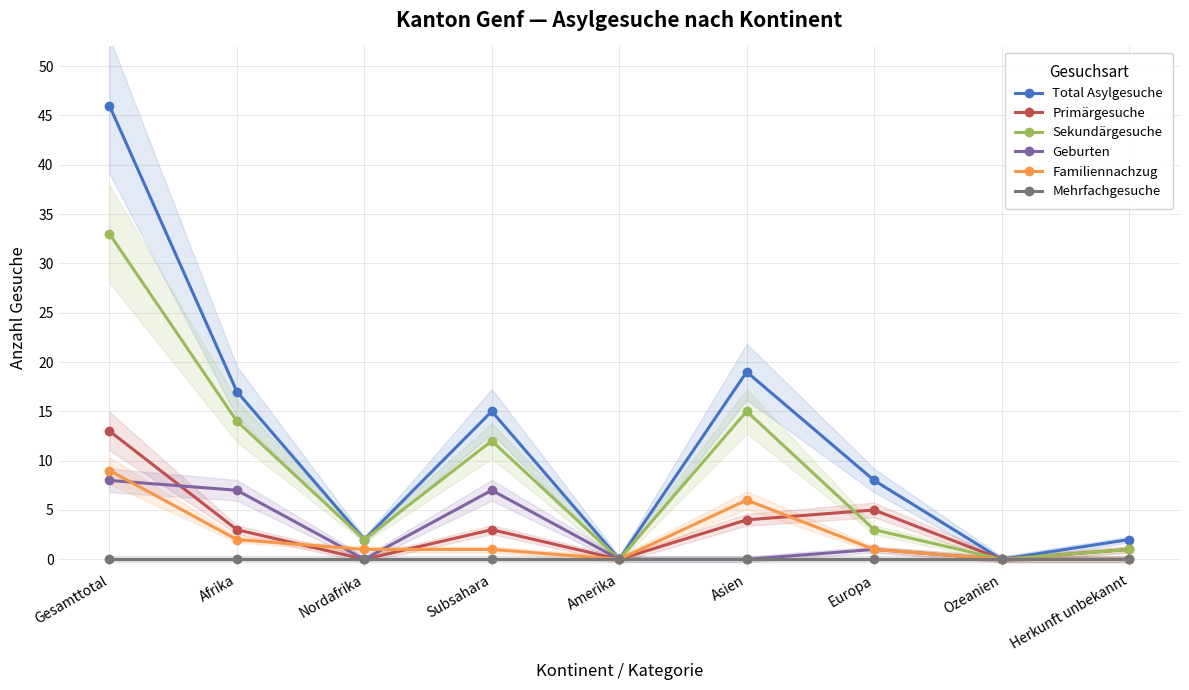

Rank the series by their maximum value, from highest to lowest.

Total Asylgesuche, Sekundärgesuche, Primärgesuche, Familiennachzug, Geburten, Mehrfachgesuche